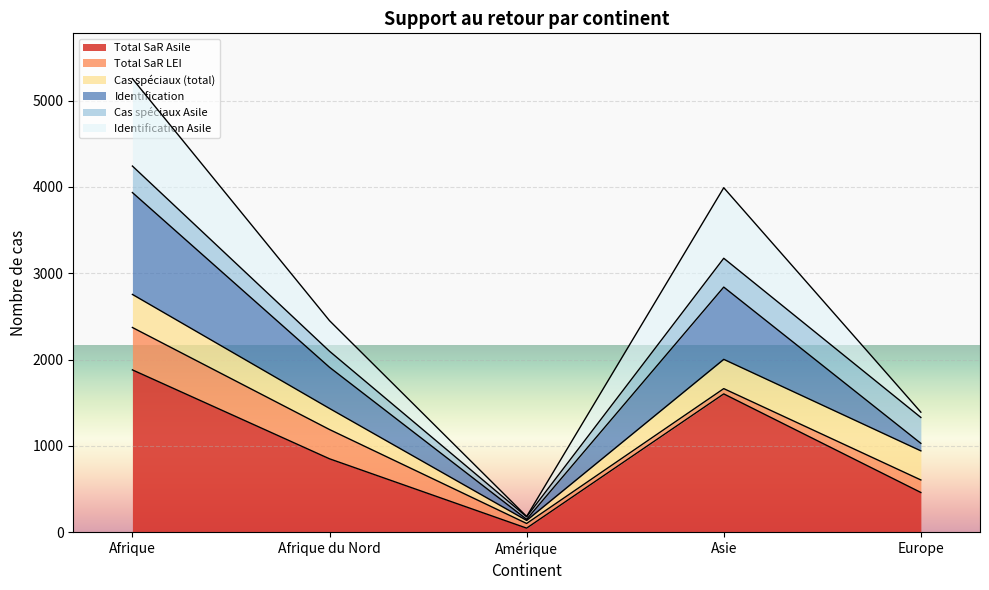

What is the greatest value displayed?

5253